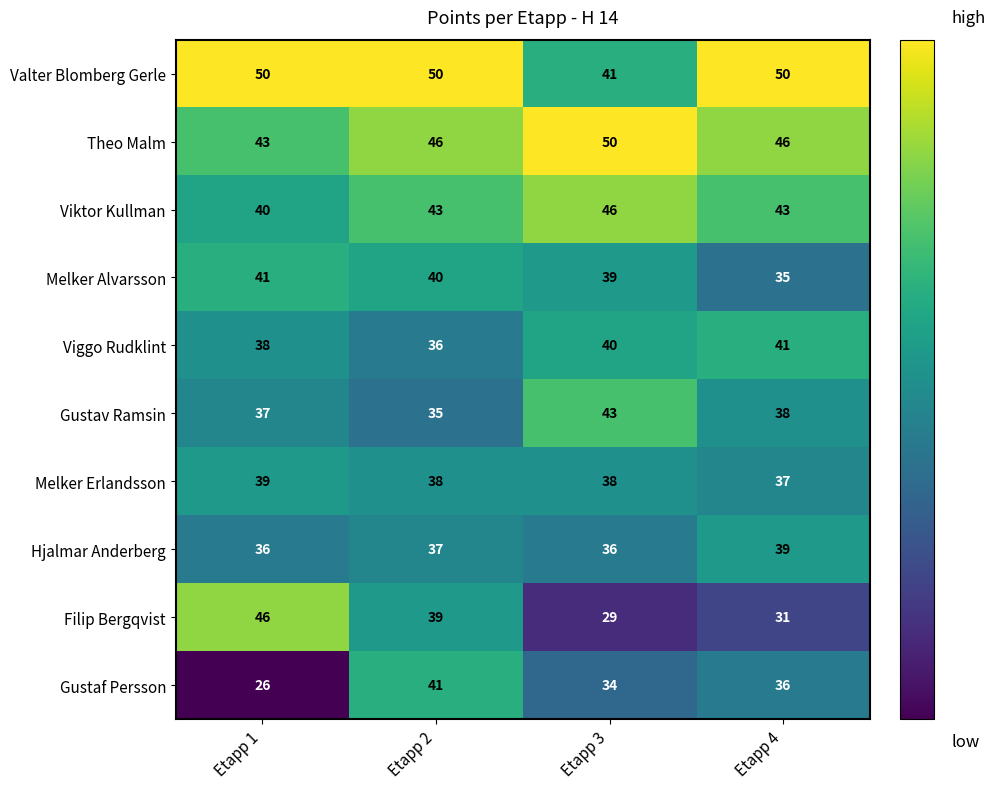

At which label does Melker Alvarsson first exceed 40?

Etapp 1